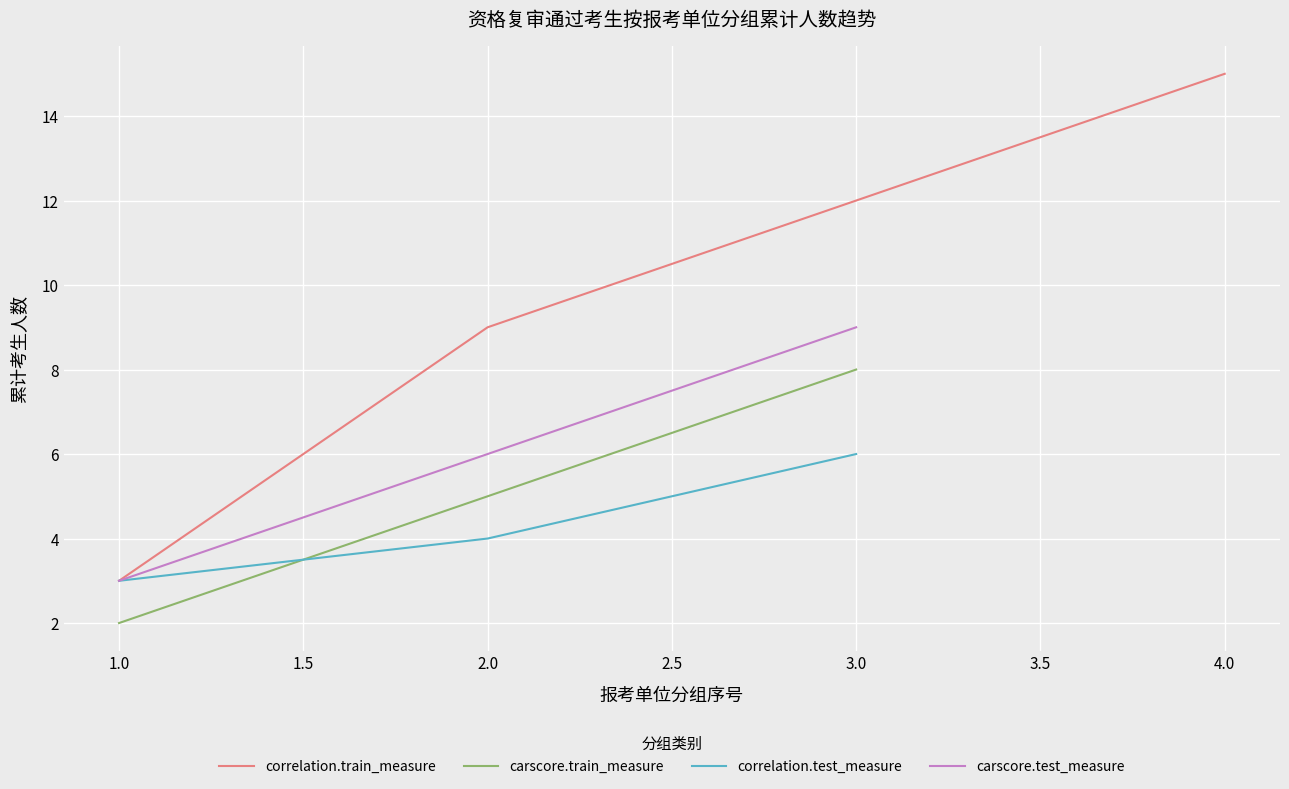

Is it true that 榕城区西郊学校 equals 3 at 1?

True